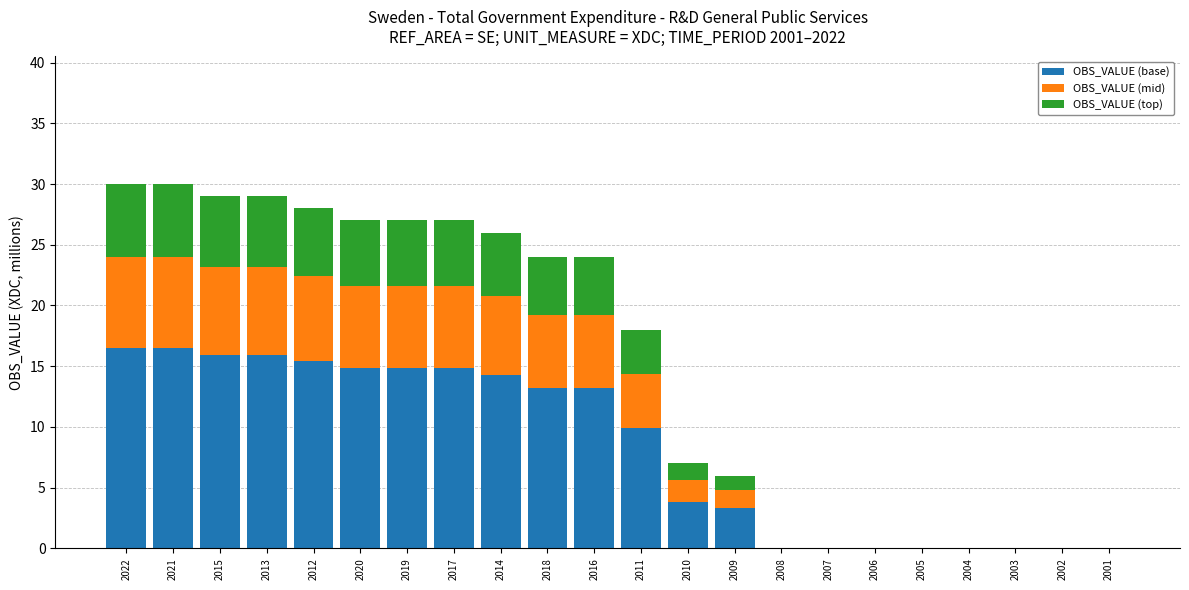

At which label is OBS_VALUE (base) closest to 8?

2011